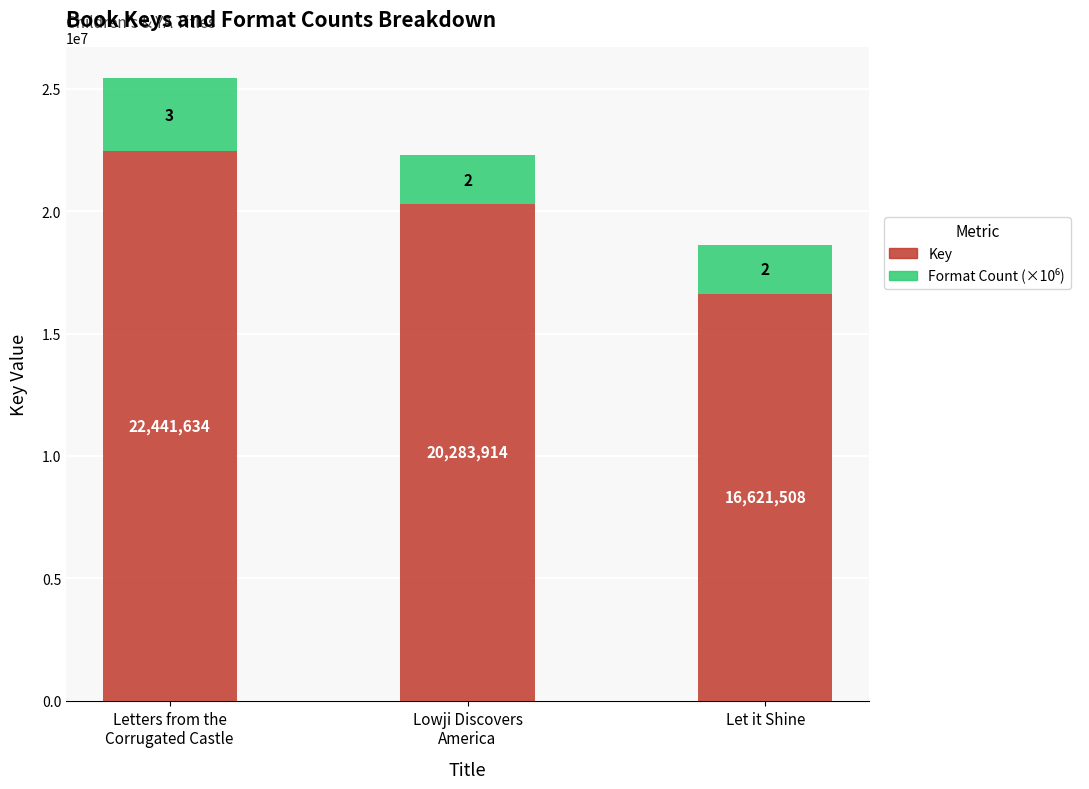

Rank the categories by Key value from highest to lowest.

Letters from the
Corrugated Castle, Lowji Discovers
America, Let it Shine